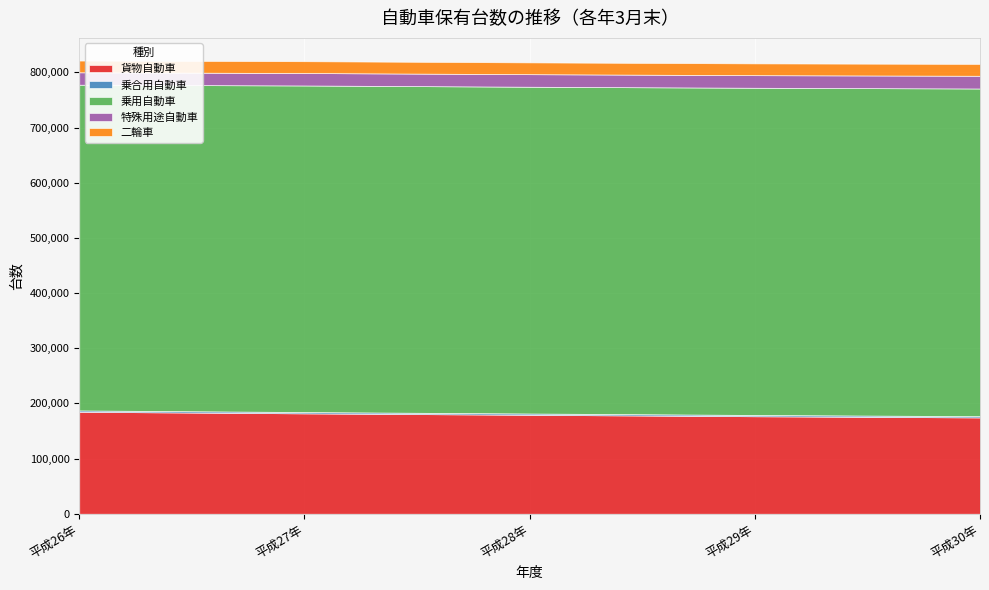

In 二輪車, how many points are higher than both neighbors (excluding endpoints)?

1